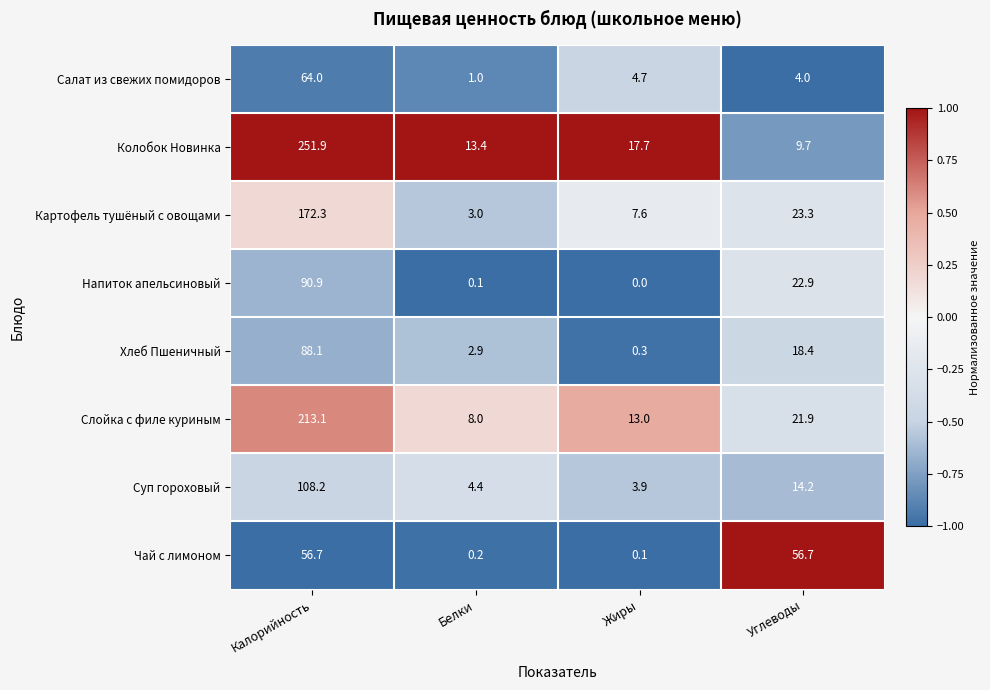

What is the total value across all series at Калорийность?

1045.2